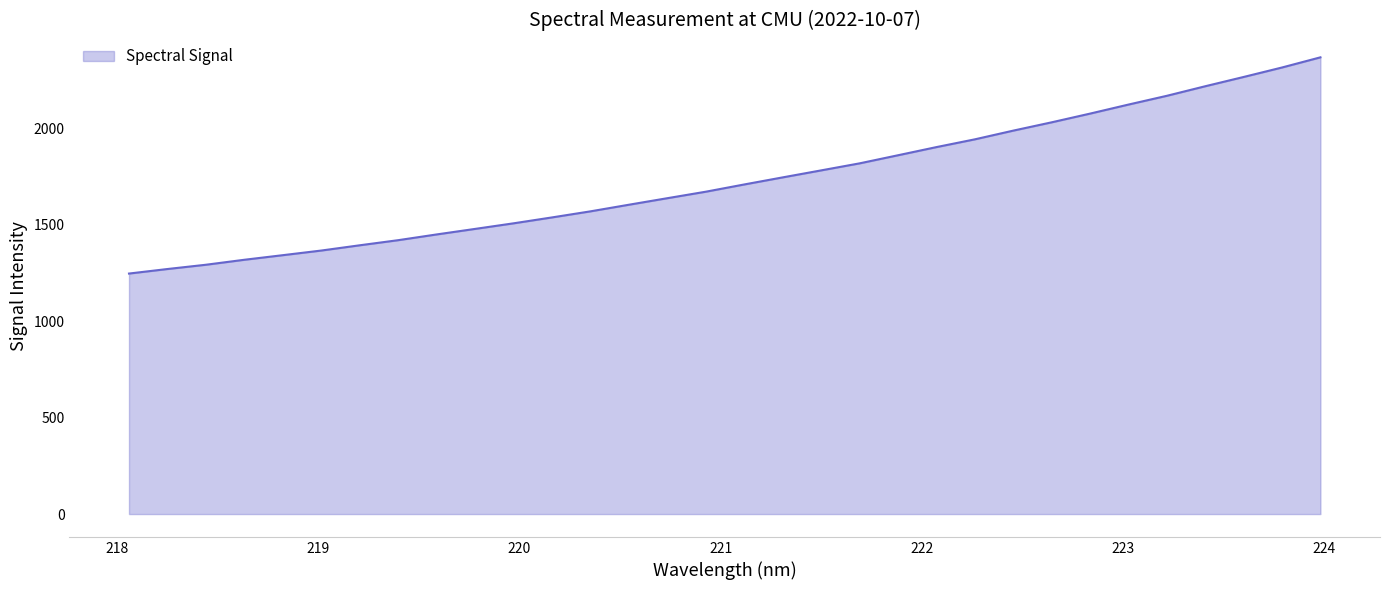

What is the greatest value displayed?

2367.4